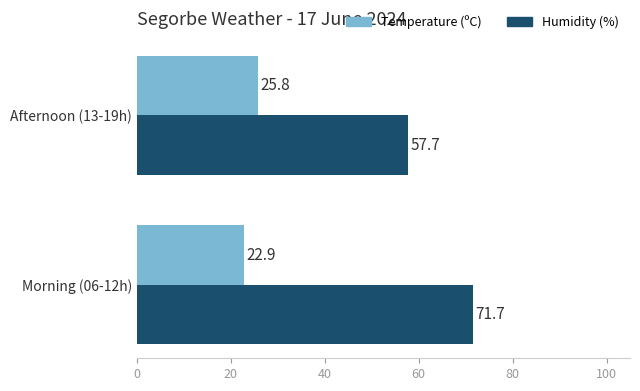

At how many categories does at least one series exceed 70?

1